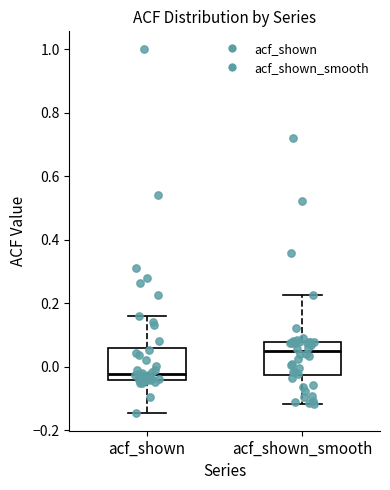

Reading left to right, read every box against the y-axis: the position of its median line, the range the box covers, and the ends of its whiskers. The values are not printed on the chart, so give them approximately, as read against the axis.

acf_shown: median -0.02, box -0.04 to 0.06, whiskers -0.14 to 0.16
acf_shown_smooth: median 0.04, box -0.02 to 0.08, whiskers -0.12 to 0.22